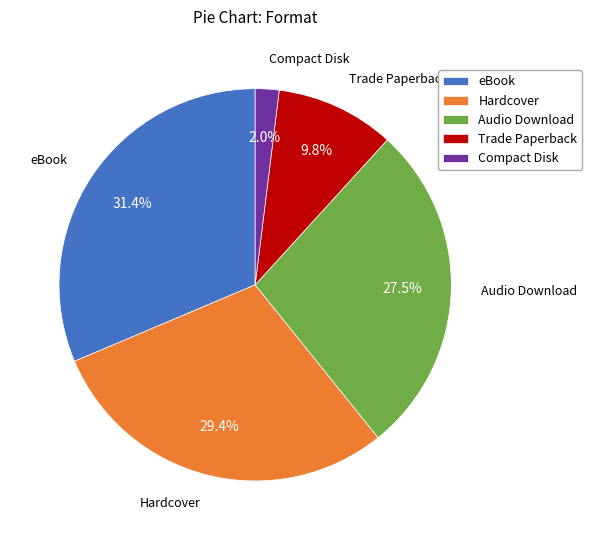

Which slice is the smallest?

Compact Disk